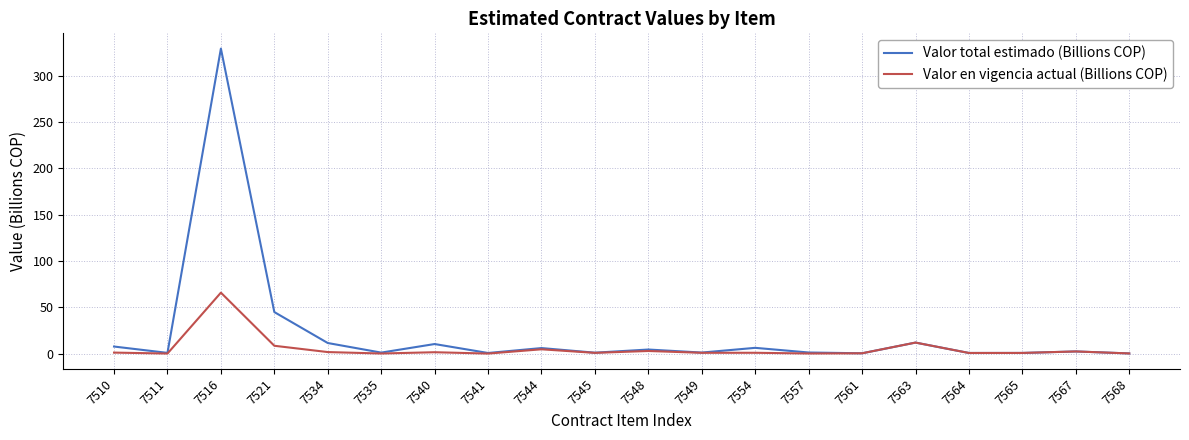

What is the greatest value displayed?

329.3